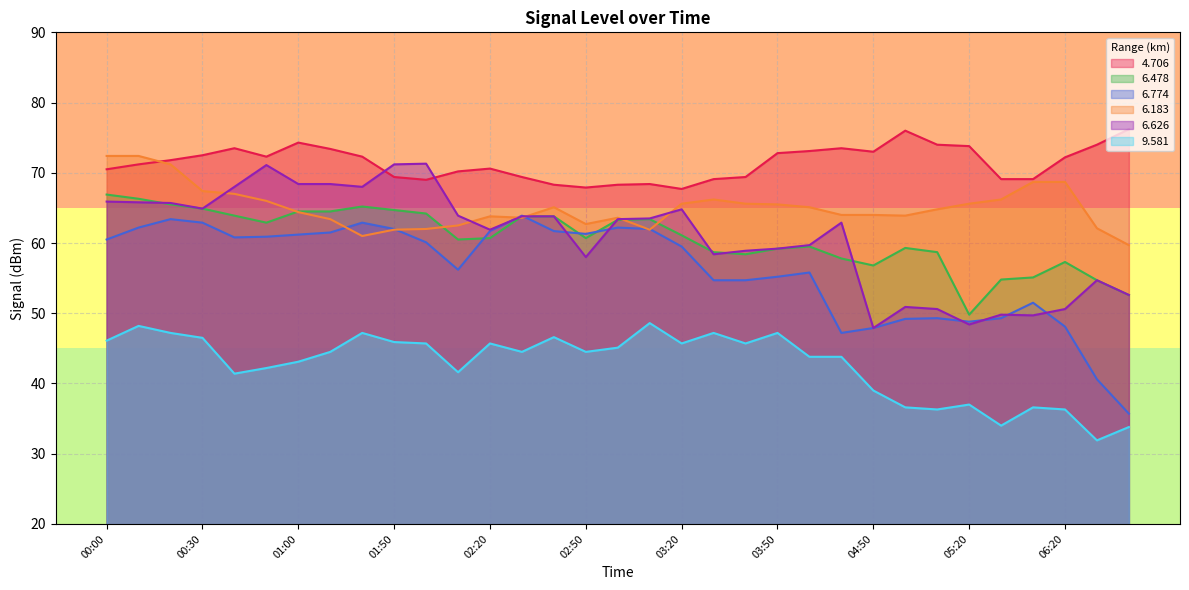

What is the label of the 4th point from the right?

05:40